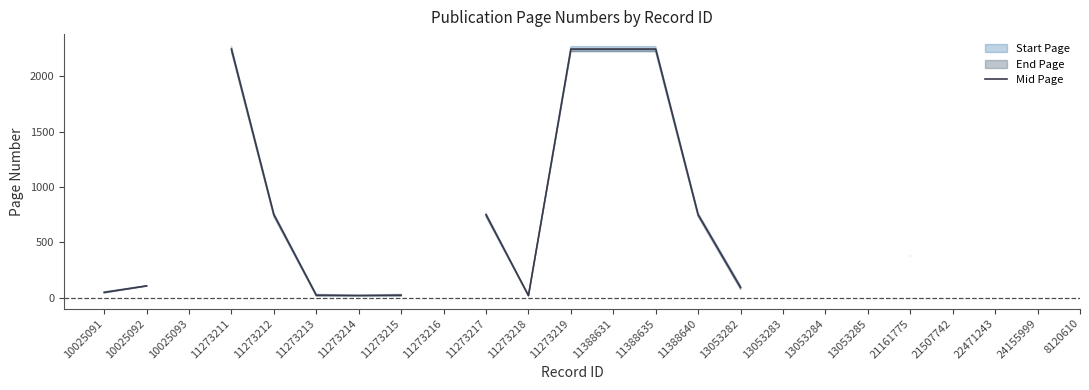

What is the smallest value displayed?

20.0